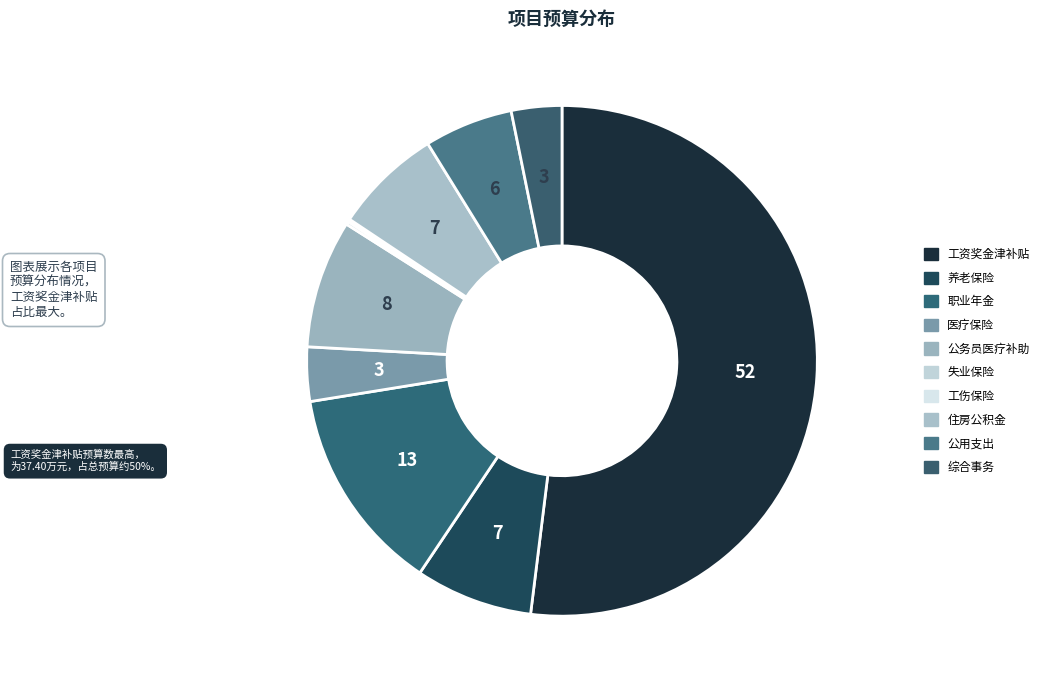

Which category has the biggest portion of the pie?

工资奖金津补贴